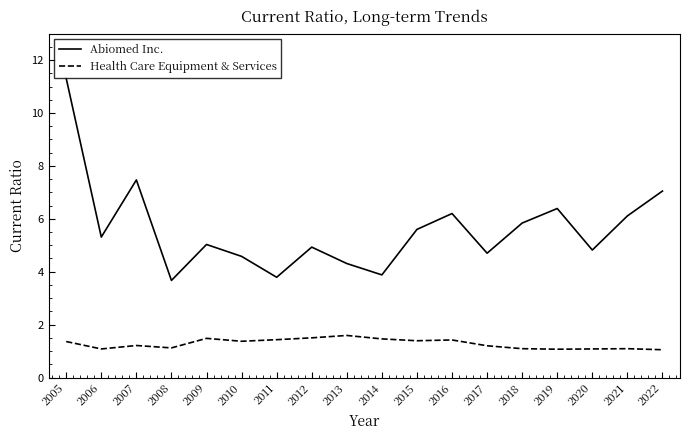

The Health Care Equipment & Services series shows 1.2 at 2007. True or false?

True